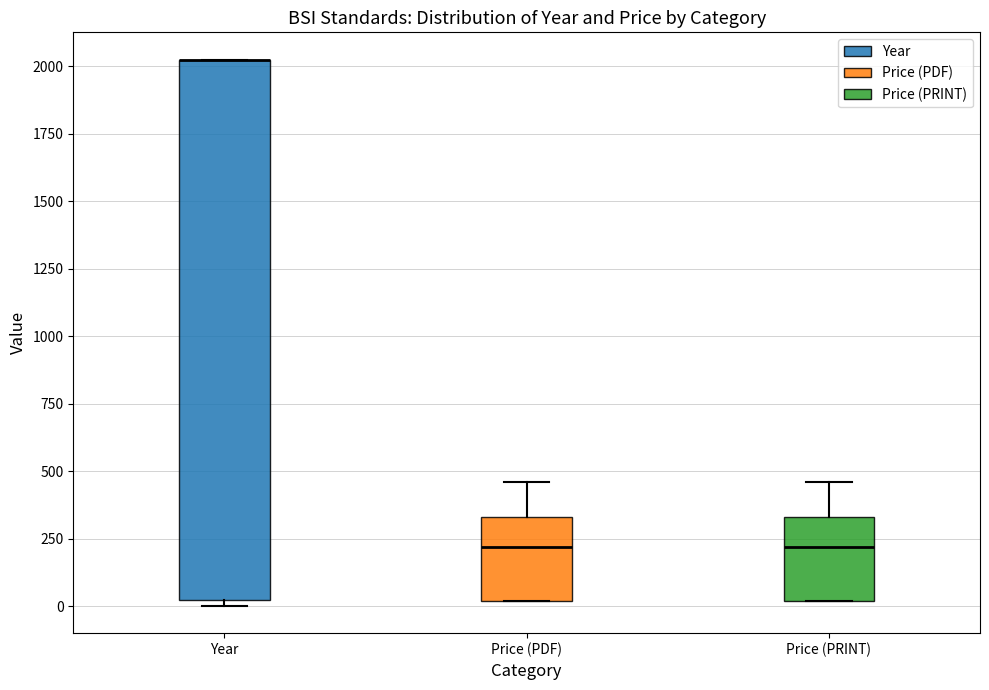

Reading left to right, transcribe this box plot: for each box, give where its median line is, the range the box spans, and where its two whiskers end, as read against the y-axis. The values are not printed on the chart, so give them approximately, as read against the axis.

Year: median 2050 (drawn on the box's upper edge), box 0 to 2050, whiskers 0 (just below the box's lower edge) to 2050
Price (PDF): median 200, box 0 to 350, whiskers 0 to 450
Price (PRINT): median 200, box 0 to 350, whiskers 0 to 450